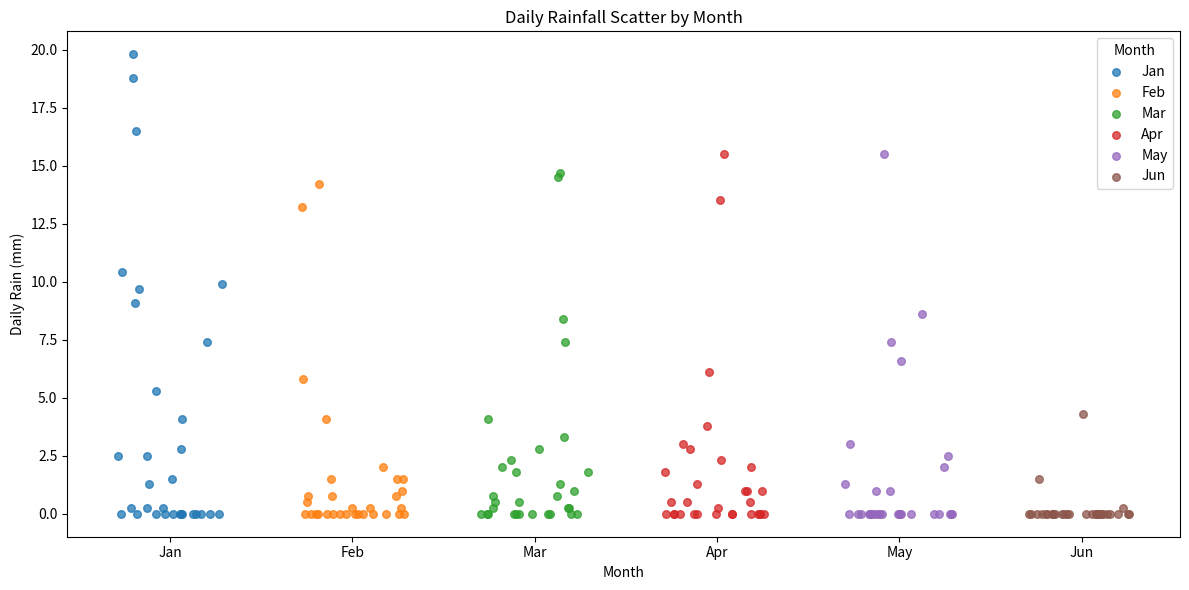

Which series has the widest spread of Y values?

Jan